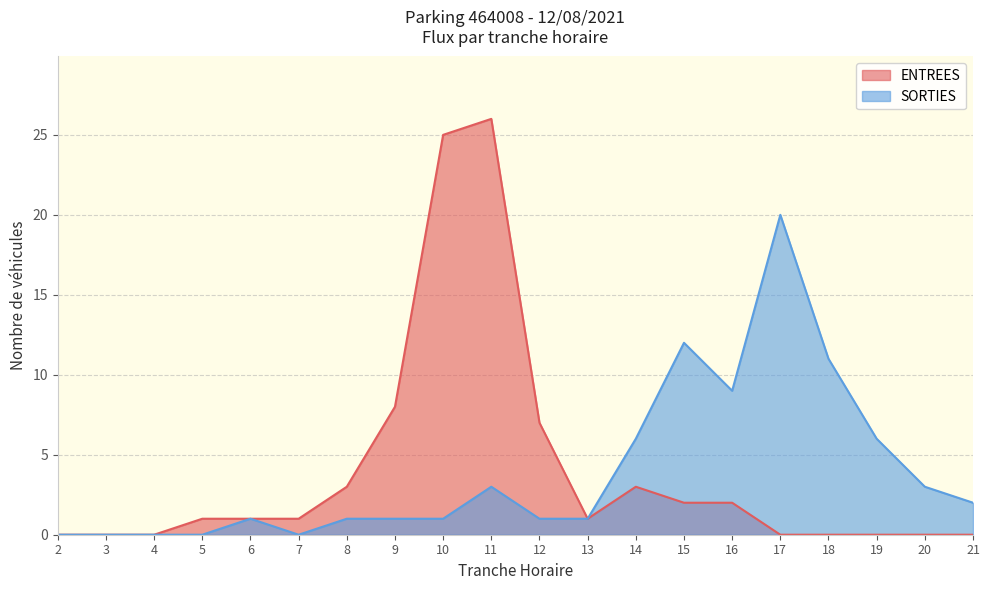

Where is ENTREES nearest to the value 13?

9